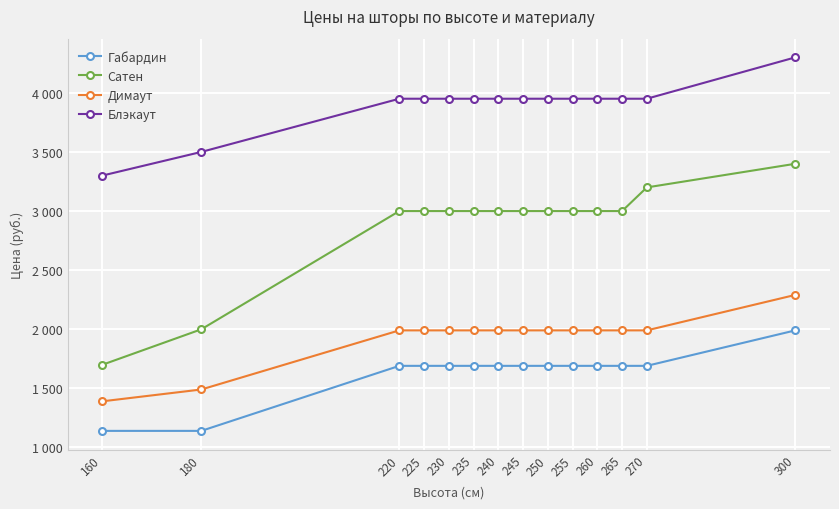

True or false: Сатен and Габардин cross at least once.

False